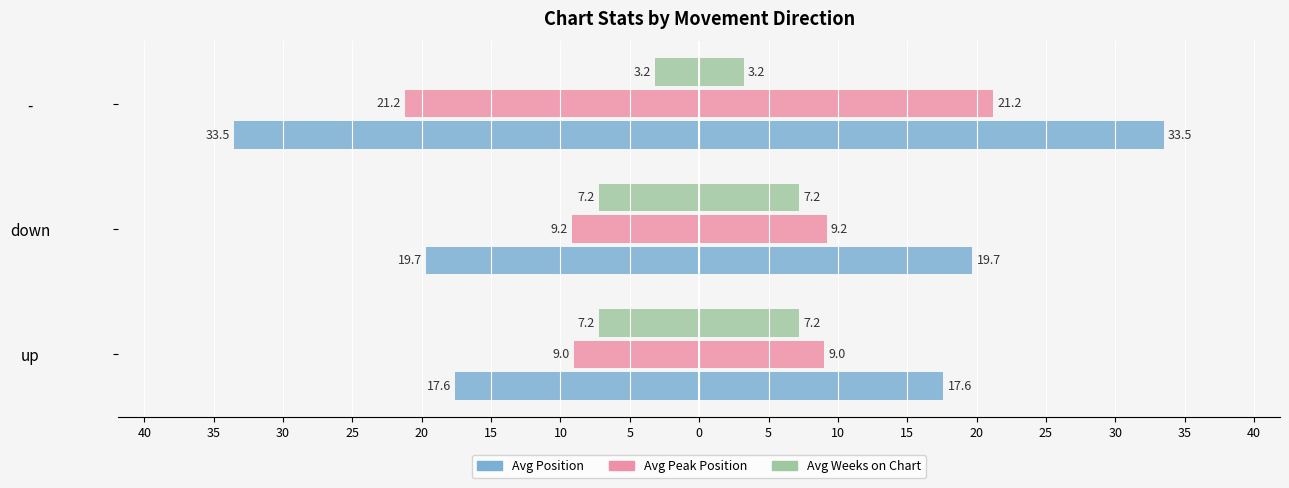

What is the difference between the highest and lowest values at down?

12.5